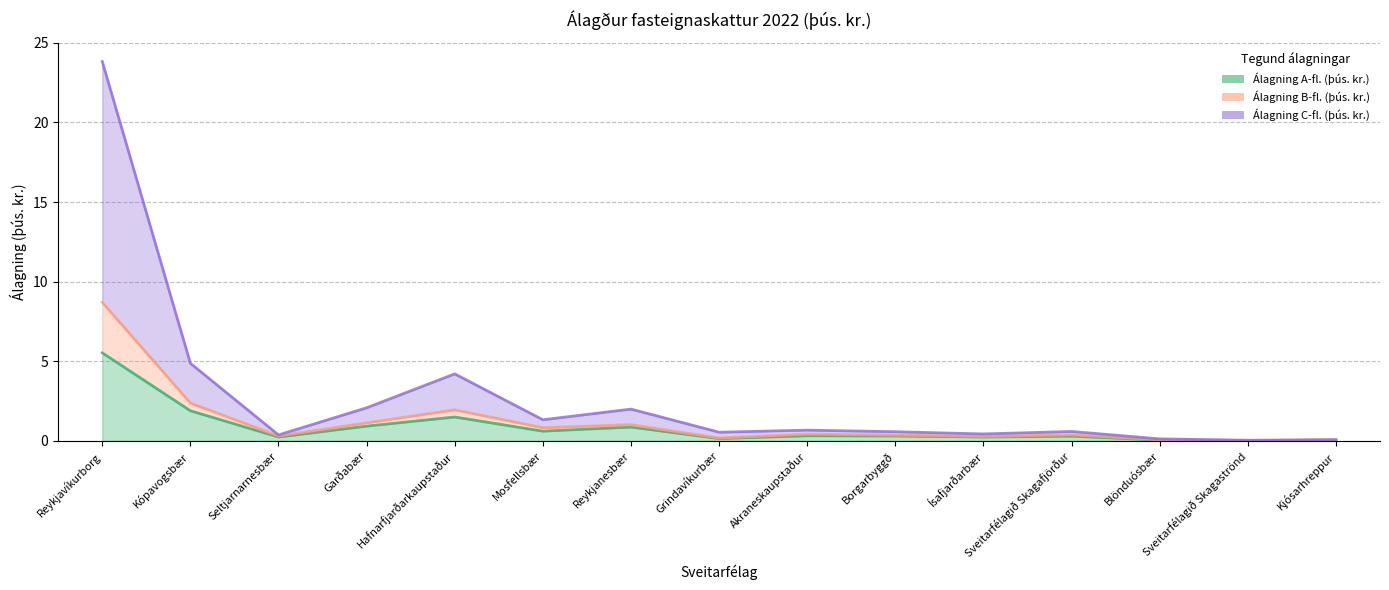

True or false: Álagning B-fl. (þús. kr.) and Álagning C-fl. (þús. kr.) intersect in this chart.

False